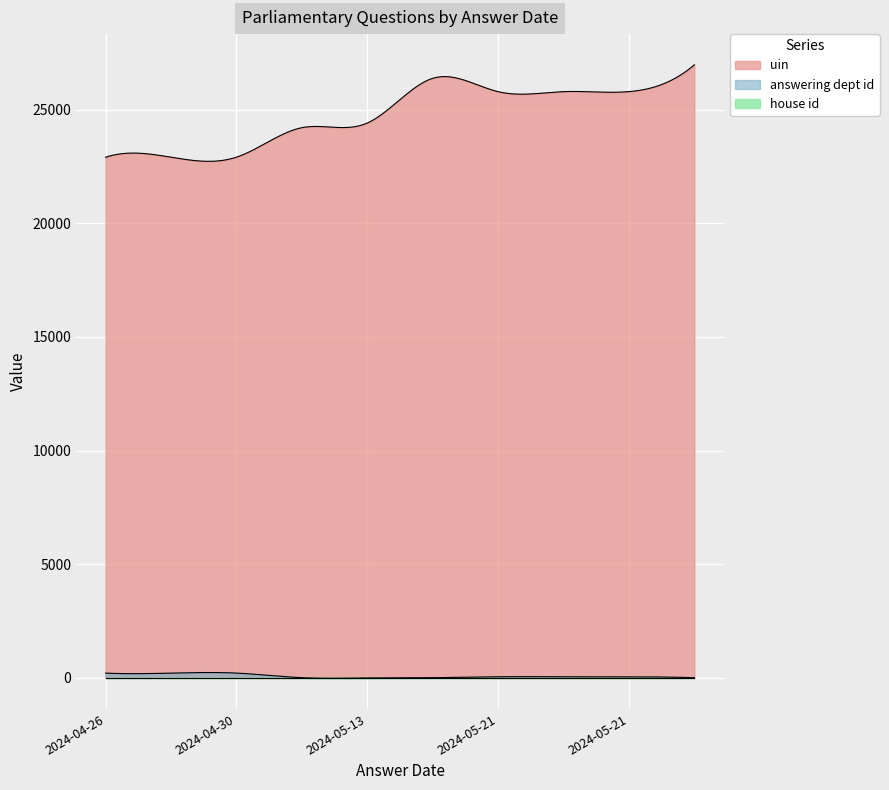

The house id series shows 0 at 2024-05-24. True or false?

False